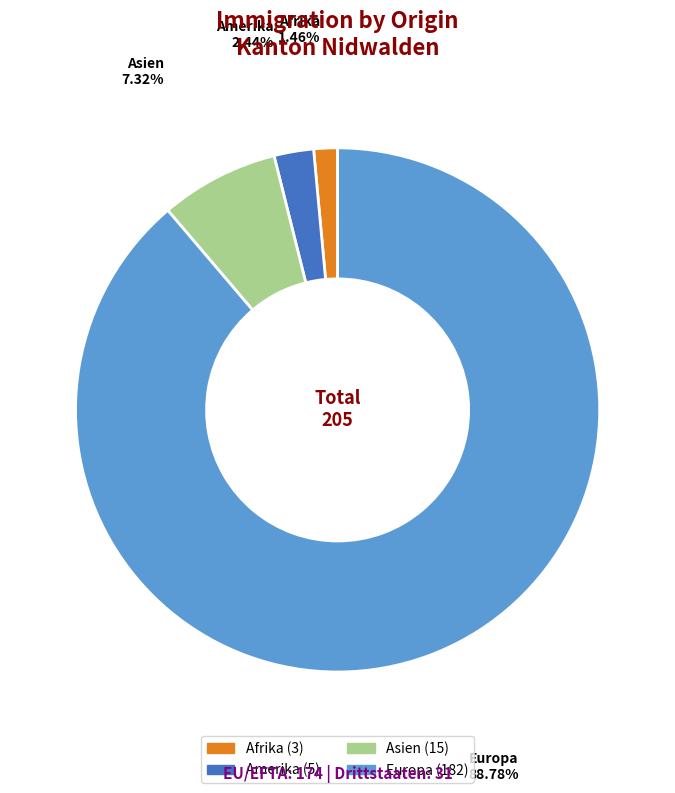

How many slices are in this pie chart?

4